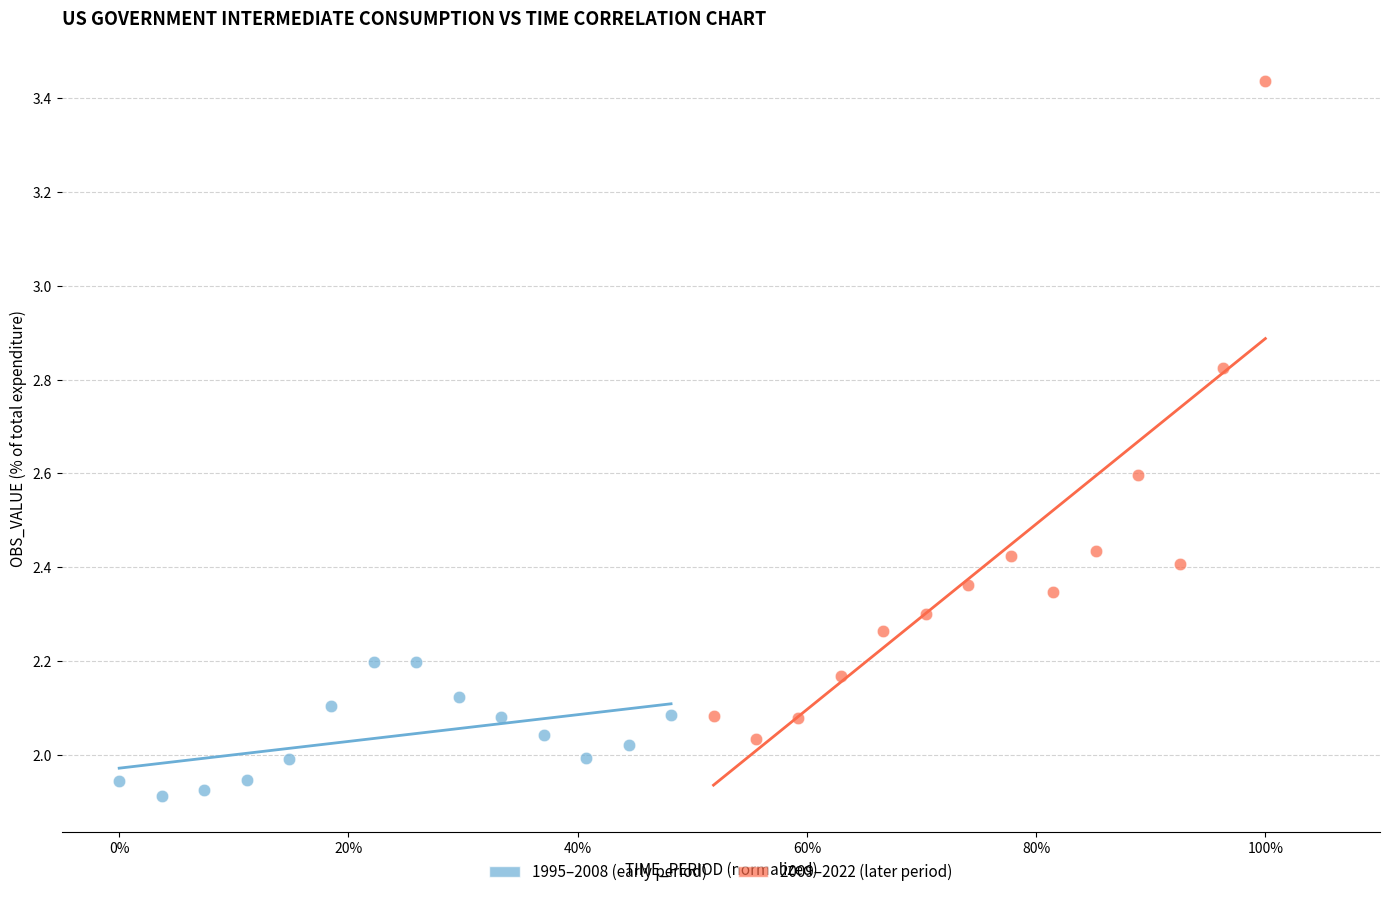

Which series contains the highest Y value?

2009–2022 (later period)